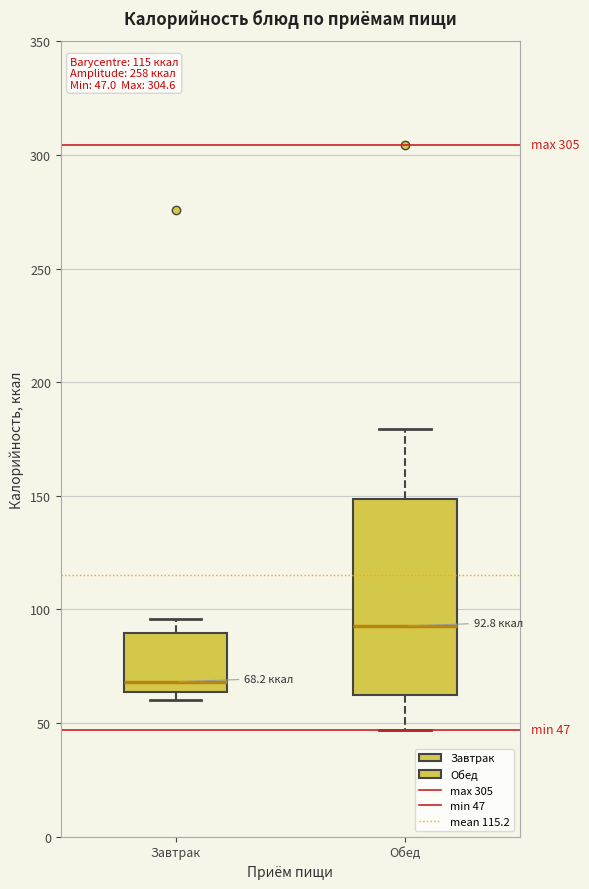

Which box's median line is the lowest?

Завтрак